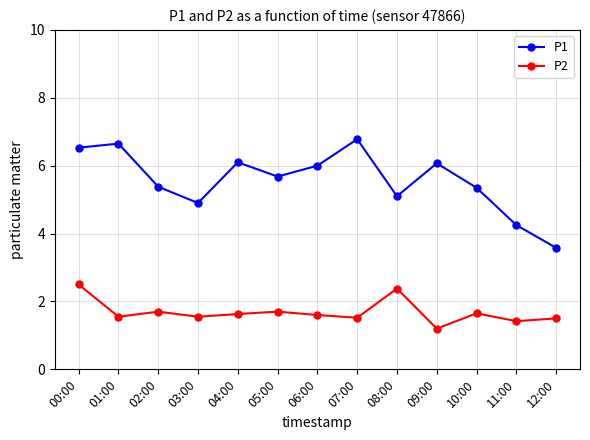

True or false: P1 has more than 2 points higher than both neighbors.

True